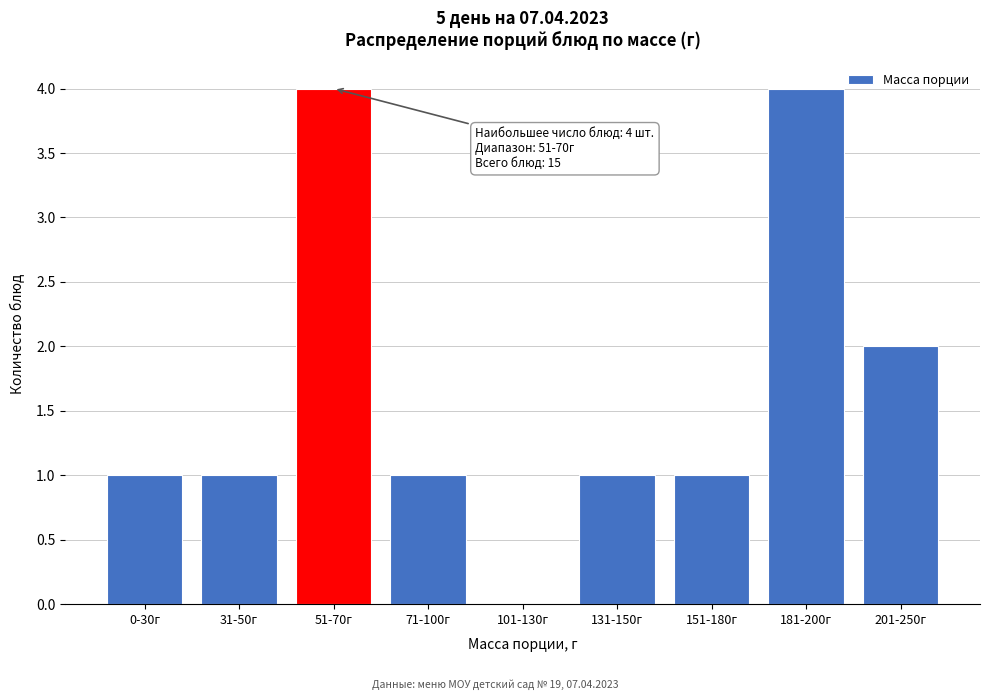

Reading right to left, extract all data points from this chart.

201-250г=2	181-200г=4	151-180г=1	131-150г=1	101-130г=0	71-100г=1	51-70г=4	31-50г=1	0-30г=1